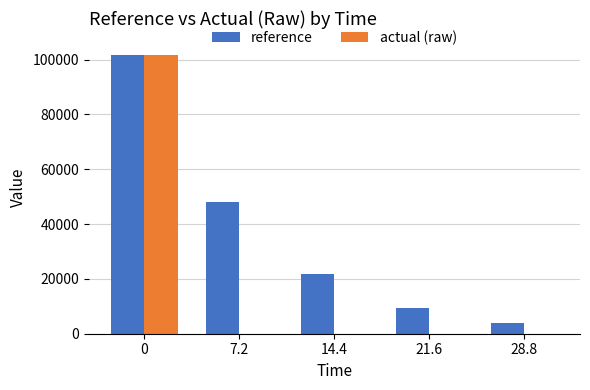

Which series has the largest total across all categories?

reference